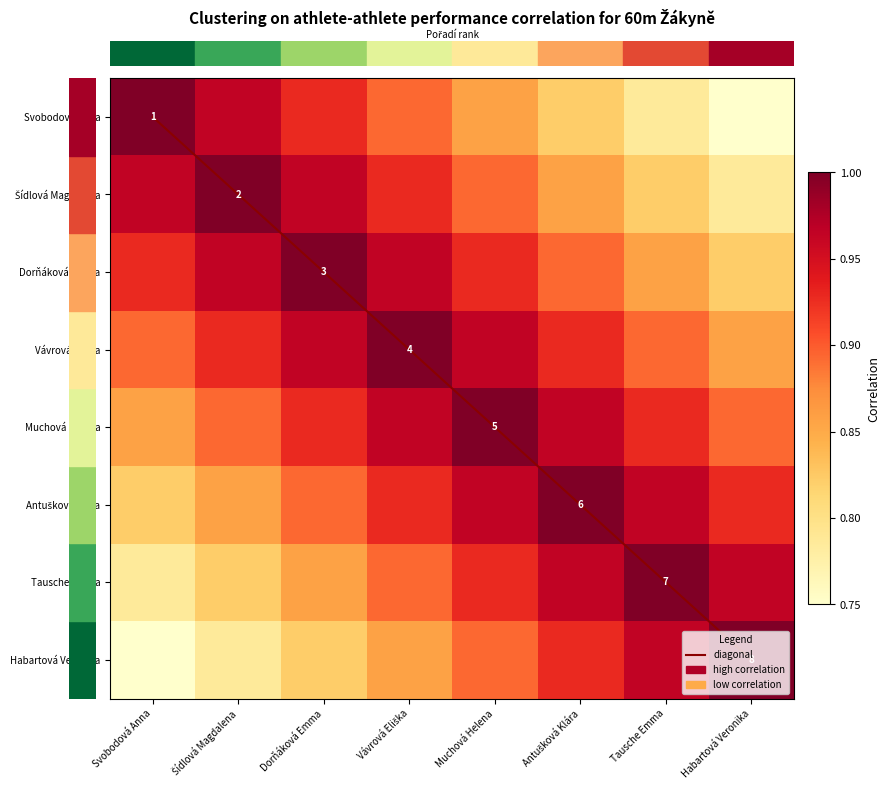

Is it true that row_6 equals 1.2 at Svobodová Anna?

False